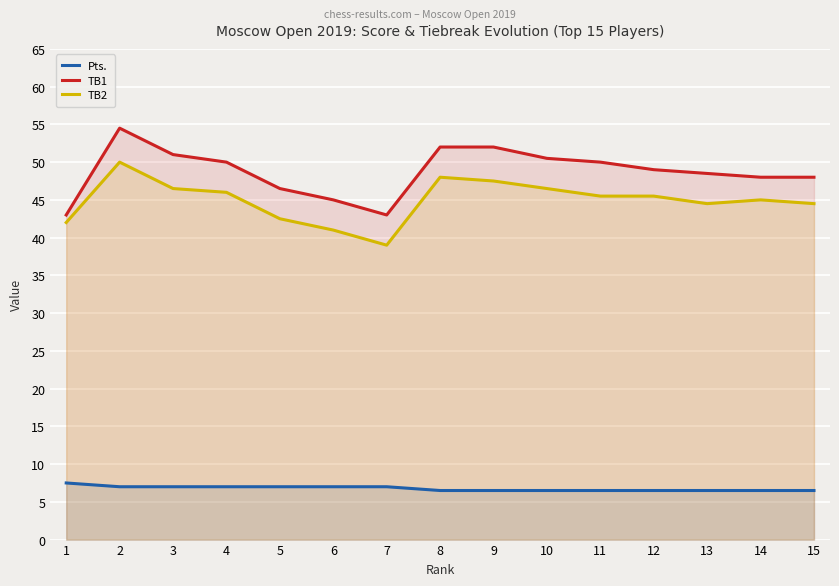

Rank the series at 13 from highest to lowest value.

TB1, TB2, Pts.